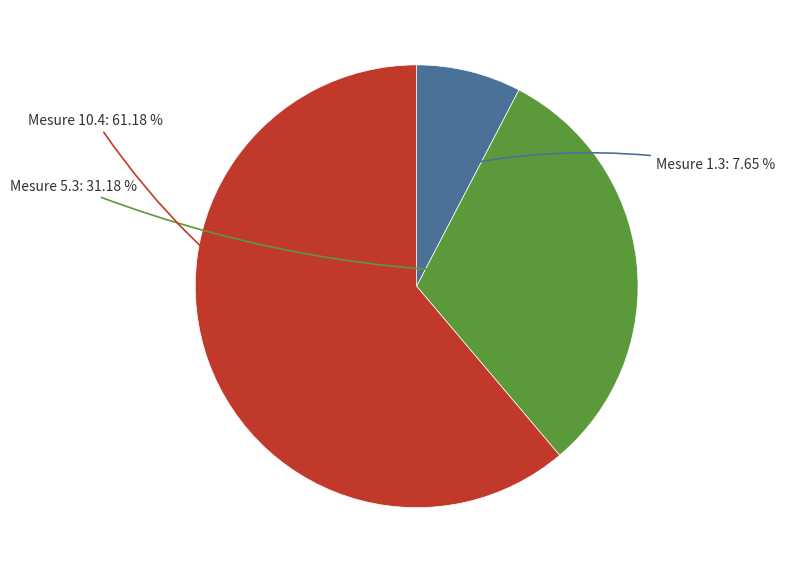

Is there a majority slice in this chart?

Yes